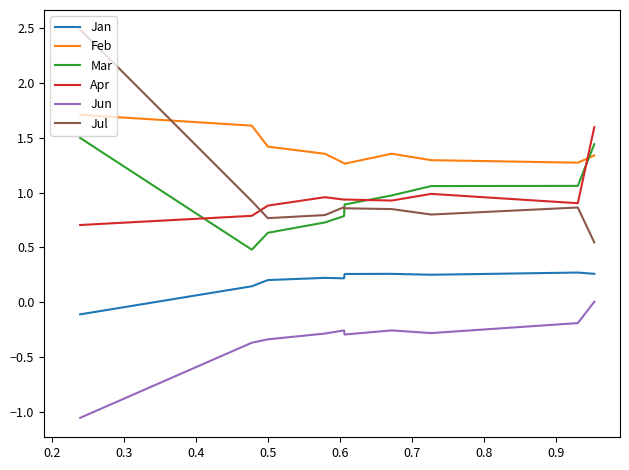

Which series has the largest total across all categories?

Feb